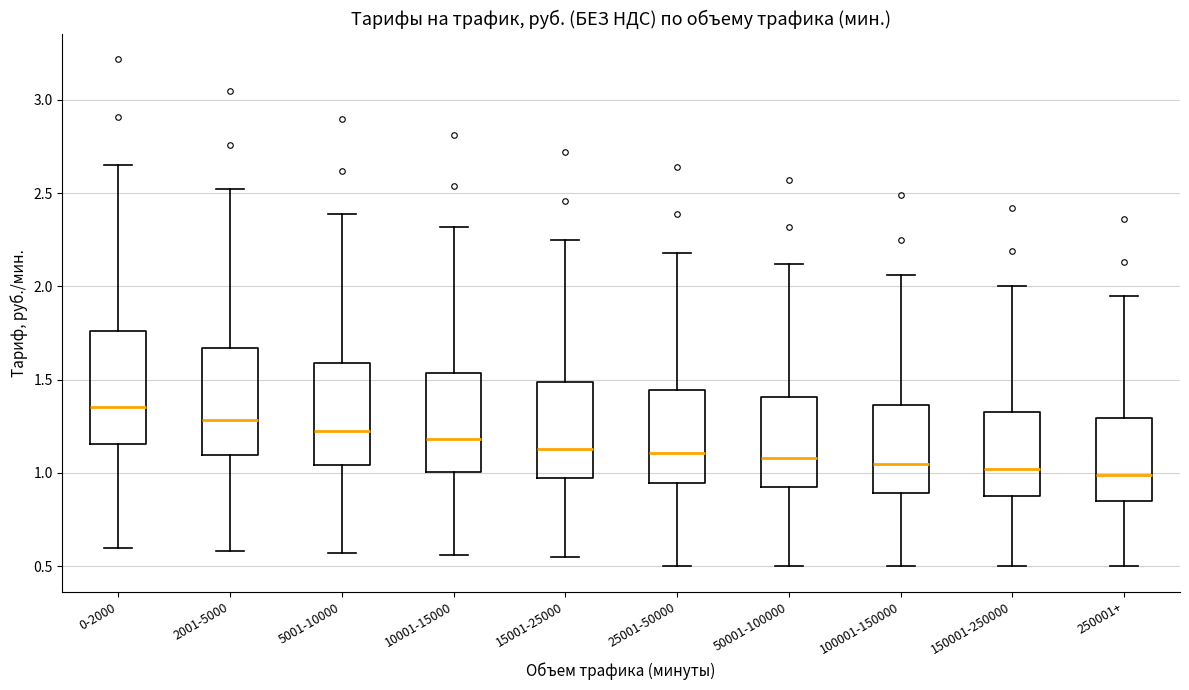

Reading left to right, read every box against the y-axis: the position of its median line, the range the box covers, and the ends of its whiskers. The values are not printed on the chart, so give them approximately, as read against the axis.

0-2000: median 1.35, box 1.15 to 1.75, whiskers 0.60 to 2.65
2001-5000: median 1.30, box 1.10 to 1.65, whiskers 0.60 to 2.50
5001-10000: median 1.25, box 1.05 to 1.60, whiskers 0.55 to 2.40
10001-15000: median 1.20, box 1.00 to 1.55, whiskers 0.55 to 2.30
15001-25000: median 1.15, box 1.00 to 1.50, whiskers 0.55 to 2.25
25001-50000: median 1.10, box 0.95 to 1.45, whiskers 0.50 to 2.20
50001-100000: median 1.10, box 0.95 to 1.40, whiskers 0.50 to 2.10
100001-150000: median 1.05, box 0.90 to 1.35, whiskers 0.50 to 2.05
150001-250000: median 1.00, box 0.90 to 1.35, whiskers 0.50 to 2.00
250001+: median 1.00, box 0.85 to 1.30, whiskers 0.50 to 1.95